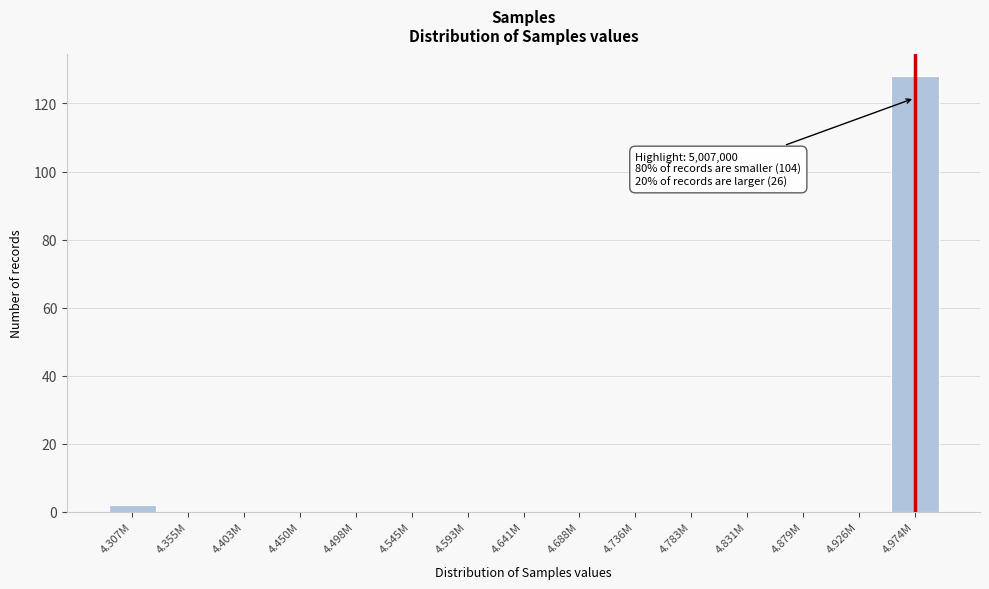

Reading left to right, extract all data points from this chart.

4.307M=2	4.355M=0	4.403M=0	4.450M=0	4.498M=0	4.545M=0	4.593M=0	4.641M=0	4.688M=0	4.736M=0	4.783M=0	4.831M=0	4.879M=0	4.926M=0	4.974M=128